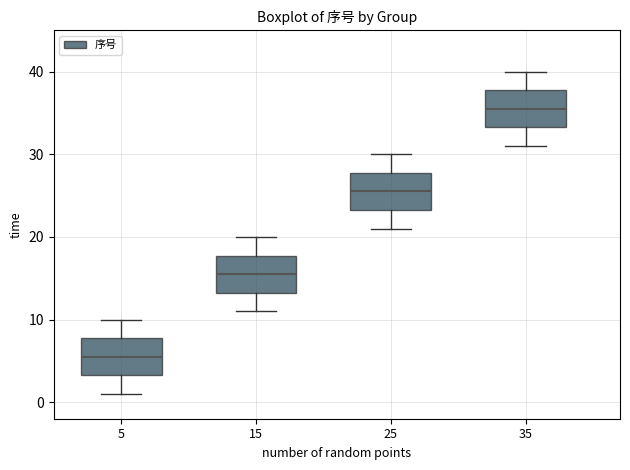

Reading left to right, transcribe this box plot: for each box, give where its median line is, the range the box spans, and where its two whiskers end, as read against the y-axis. The values are not printed on the chart, so give them approximately, as read against the axis.

5: median 6, box 3 to 8, whiskers 1 to 10
15: median 16, box 13 to 18, whiskers 11 to 20
25: median 26, box 23 to 28, whiskers 21 to 30
35: median 36, box 33 to 38, whiskers 31 to 40